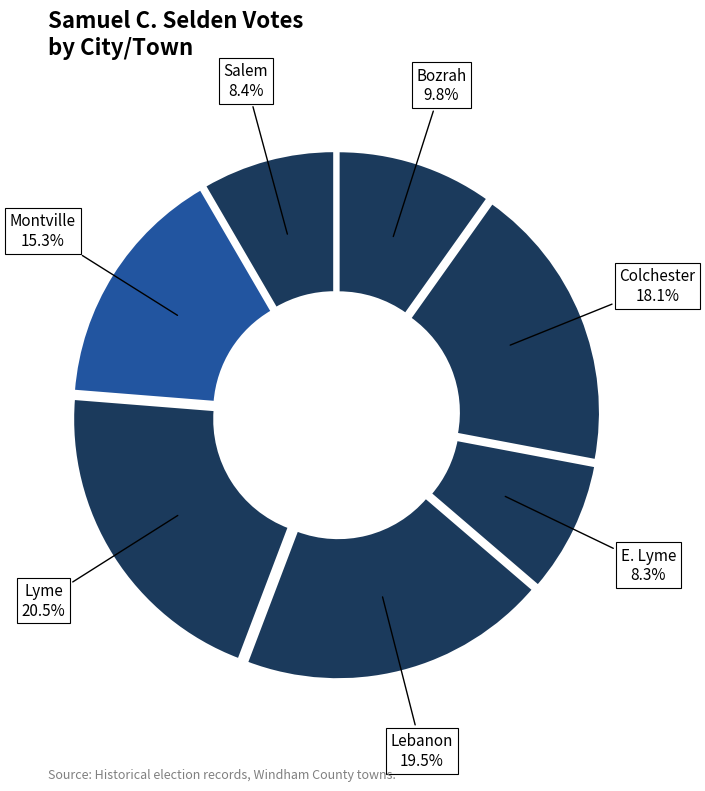

How many segments does this pie chart have?

7